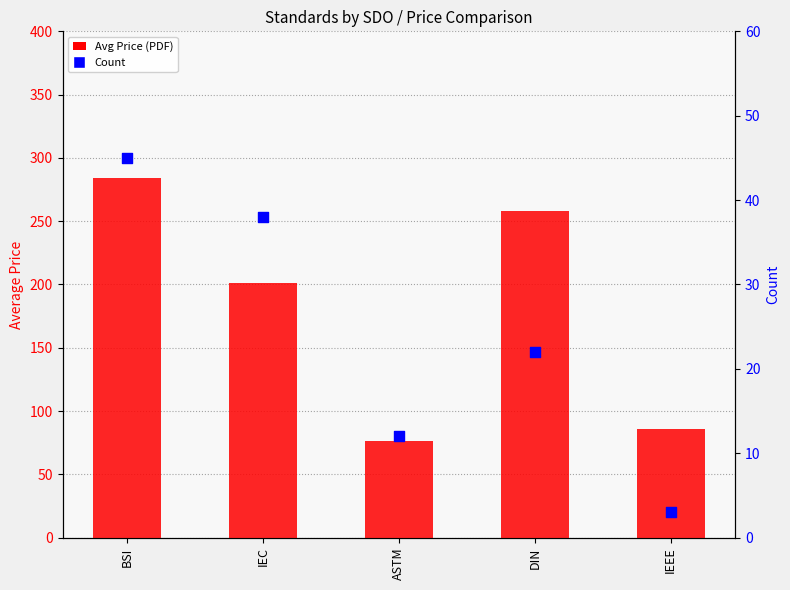

Which series reaches the maximum Y coordinate?

Avg Price (PDF)